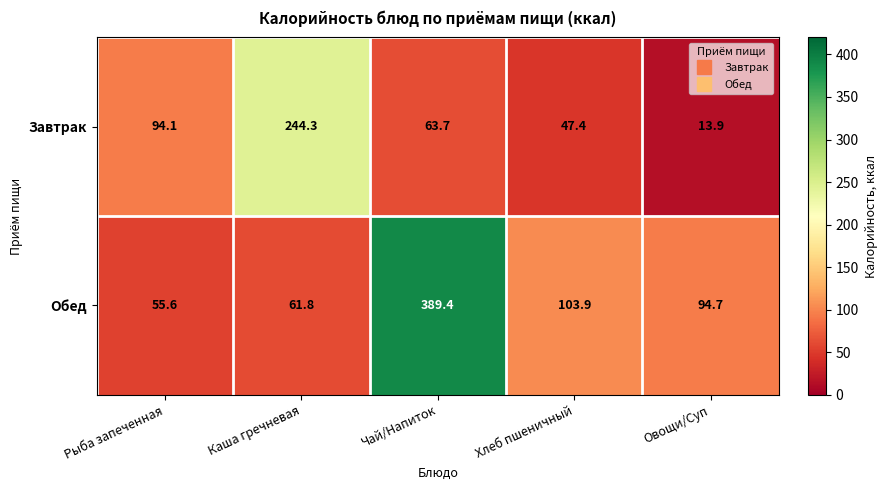

What is the average value of the Завтрак series?

92.7